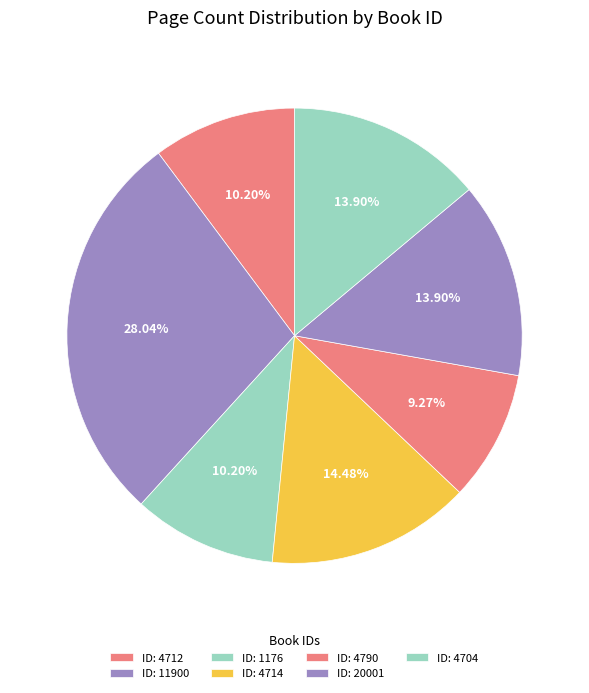

Rank the categories by value from highest to lowest.

11900, 4714, 20001, 4704, 4712, 1176, 4790